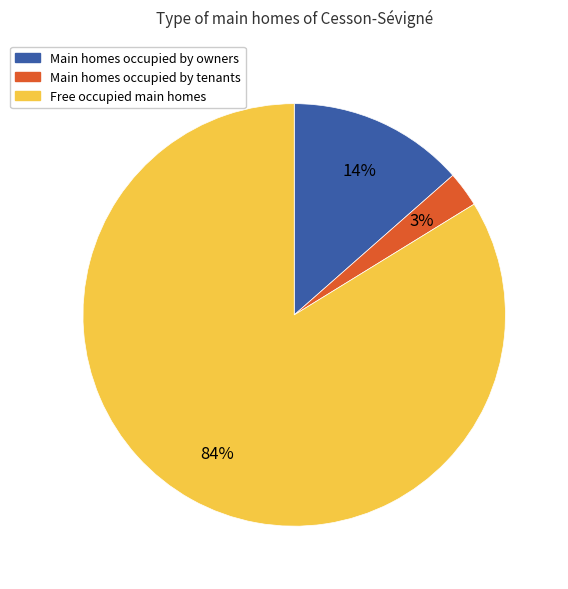

To the nearest percent, what is the average slice percentage?

33%